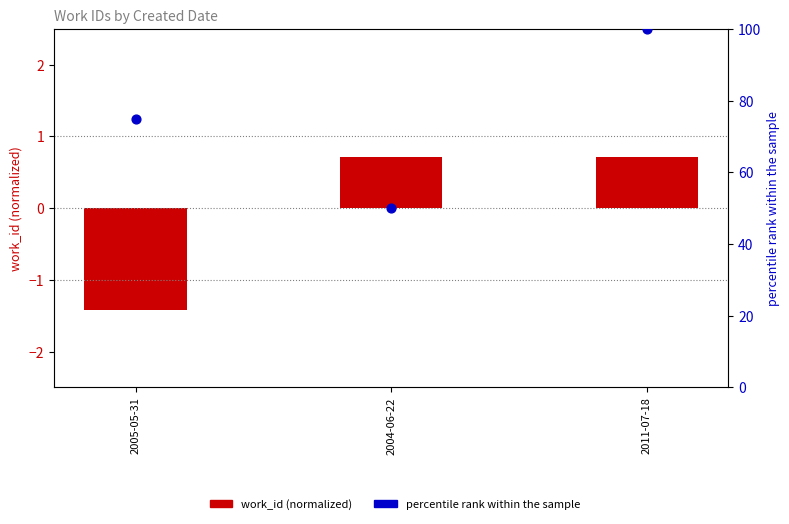

What is the total value across all series at 2005-05-31?

73.6